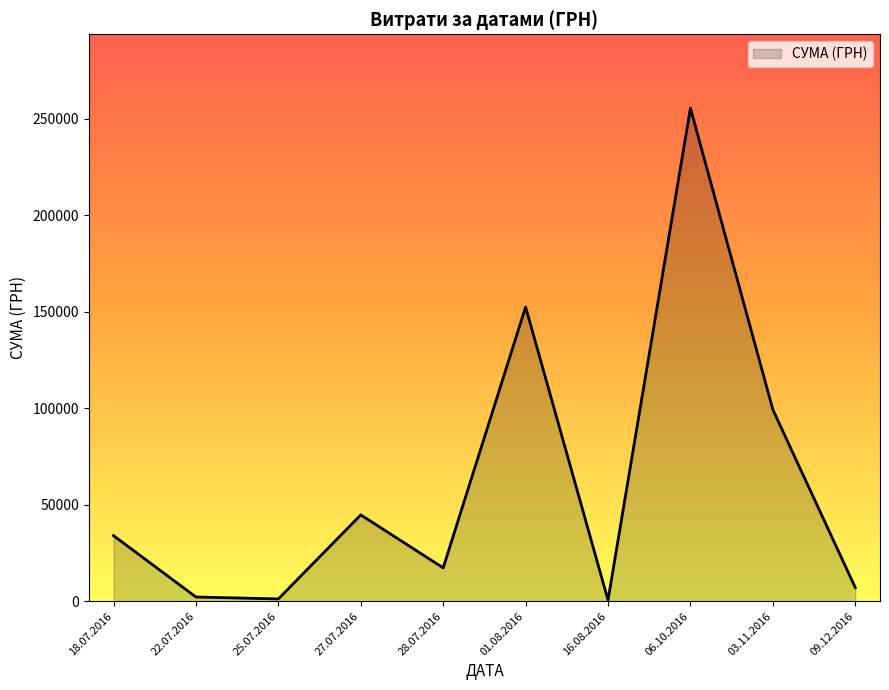

What is the difference between the second highest and minimum values?

151902.2